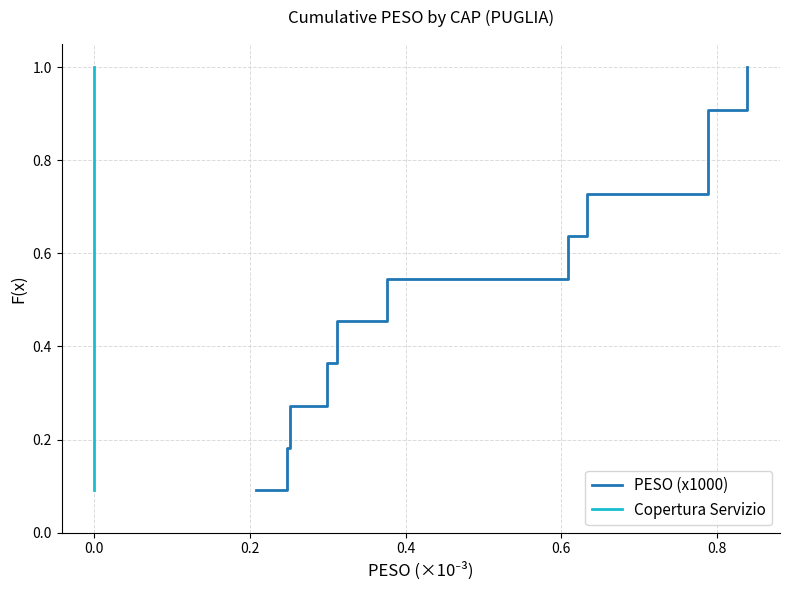

Count the Copertura Servizio values in the range 0 to 1.

11